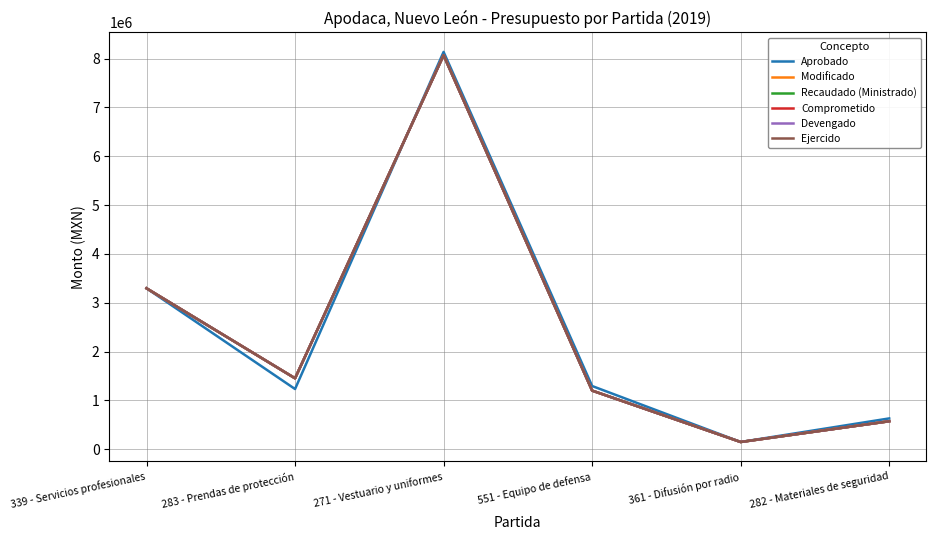

Does the chart have visible grid lines?

Yes